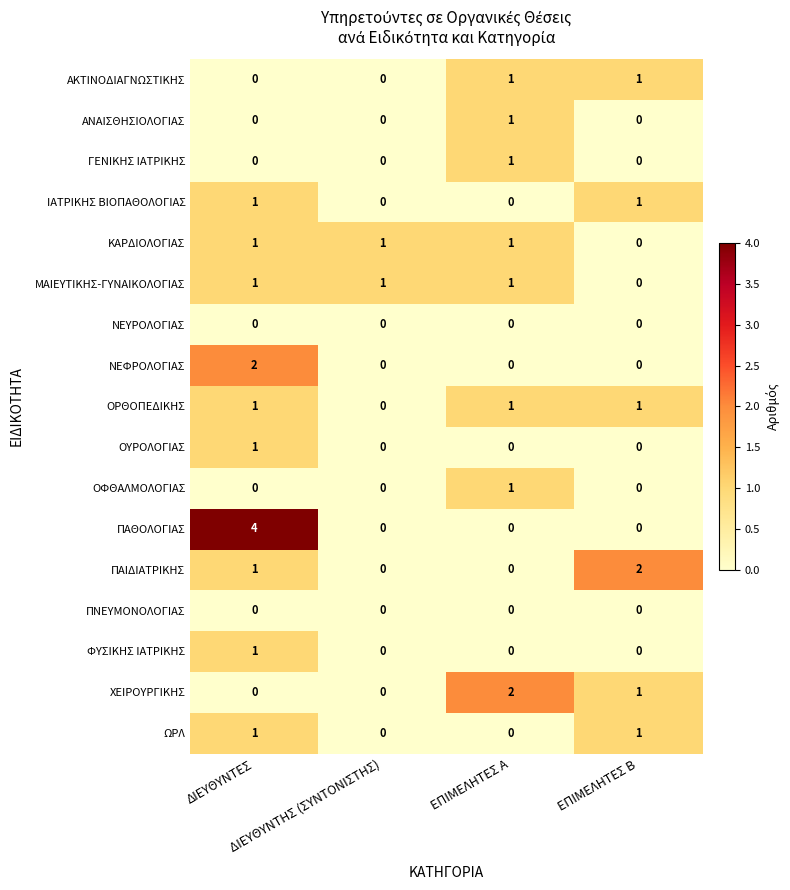

Count the ΠΑΙΔΙΑΤΡΙΚΗΣ values in the range 0 to 2.

4